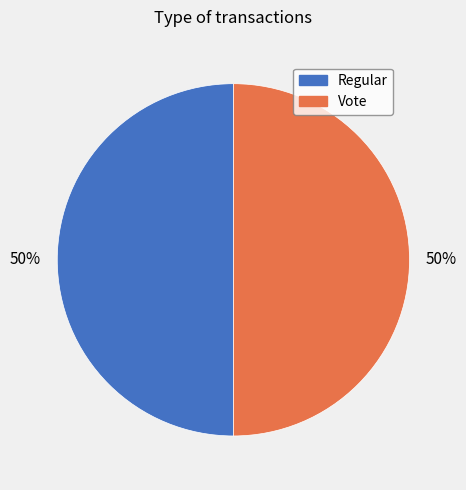

The Vote slice represents 50% of the pie. True or false?

True